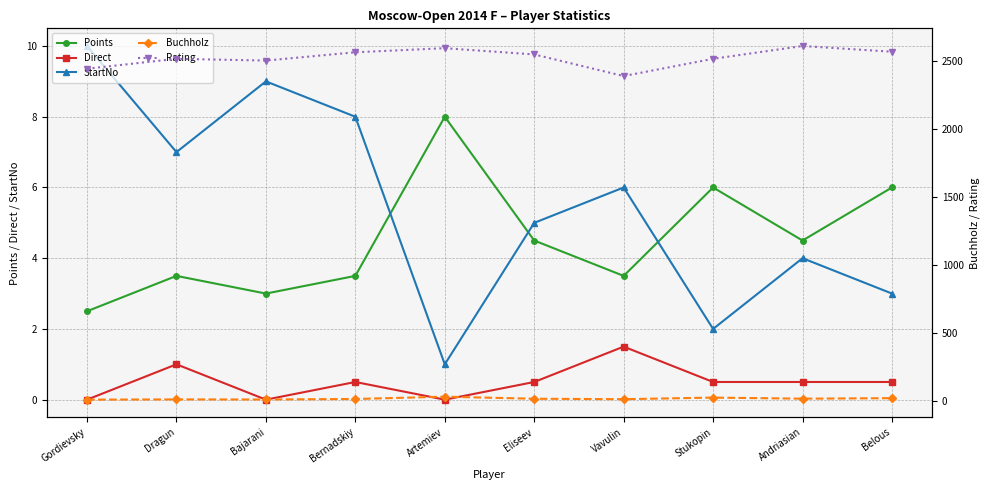

Reading left to right, what are all the values shown in this chart?

Points: Gordievsky=2.5	Dragun=3.5	Bajarani=3.0	Bernadskiy=3.5	Artemiev=8.0	Eliseev=4.5	Vavulin=3.5	Stukopin=6.0	Andriasian=4.5	Belous=6.0
Direct: Gordievsky=0.0	Dragun=1.0	Bajarani=0.0	Bernadskiy=0.5	Artemiev=0.0	Eliseev=0.5	Vavulin=1.5	Stukopin=0.5	Andriasian=0.5	Belous=0.5
StartNo: Gordievsky=10.0	Dragun=7.0	Bajarani=9.0	Bernadskiy=8.0	Artemiev=1.0	Eliseev=5.0	Vavulin=6.0	Stukopin=2.0	Andriasian=4.0	Belous=3.0
Buchholz: Gordievsky=10.2	Dragun=12.2	Bajarani=11.5	Bernadskiy=15.2	Artemiev=32.2	Eliseev=17.0	Vavulin=13.8	Stukopin=25.5	Andriasian=17.5	Belous=21.2
Rating: Gordievsky=2444.0	Dragun=2517.0	Bajarani=2504.0	Bernadskiy=2565.0	Artemiev=2595.0	Eliseev=2549.0	Vavulin=2390.0	Stukopin=2517.0	Andriasian=2611.0	Belous=2569.0